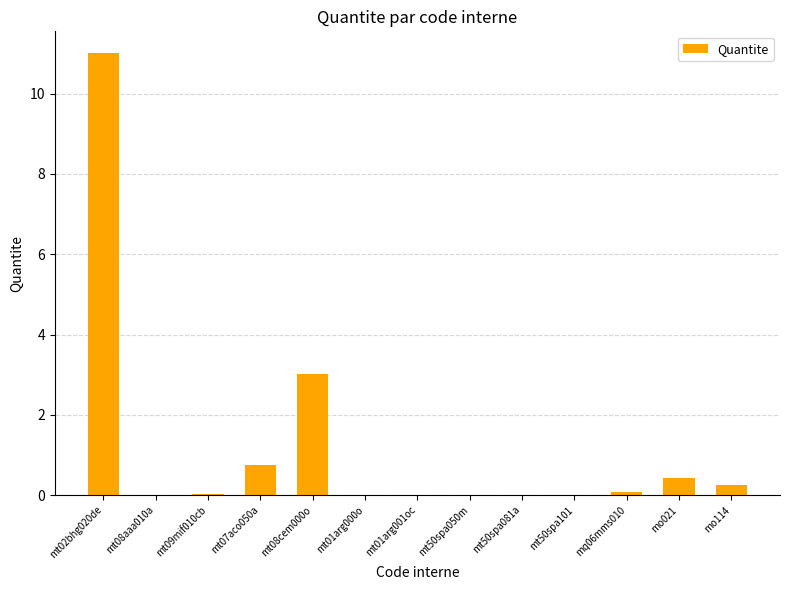

Which category has the highest value across all series?

mt02bhg020de